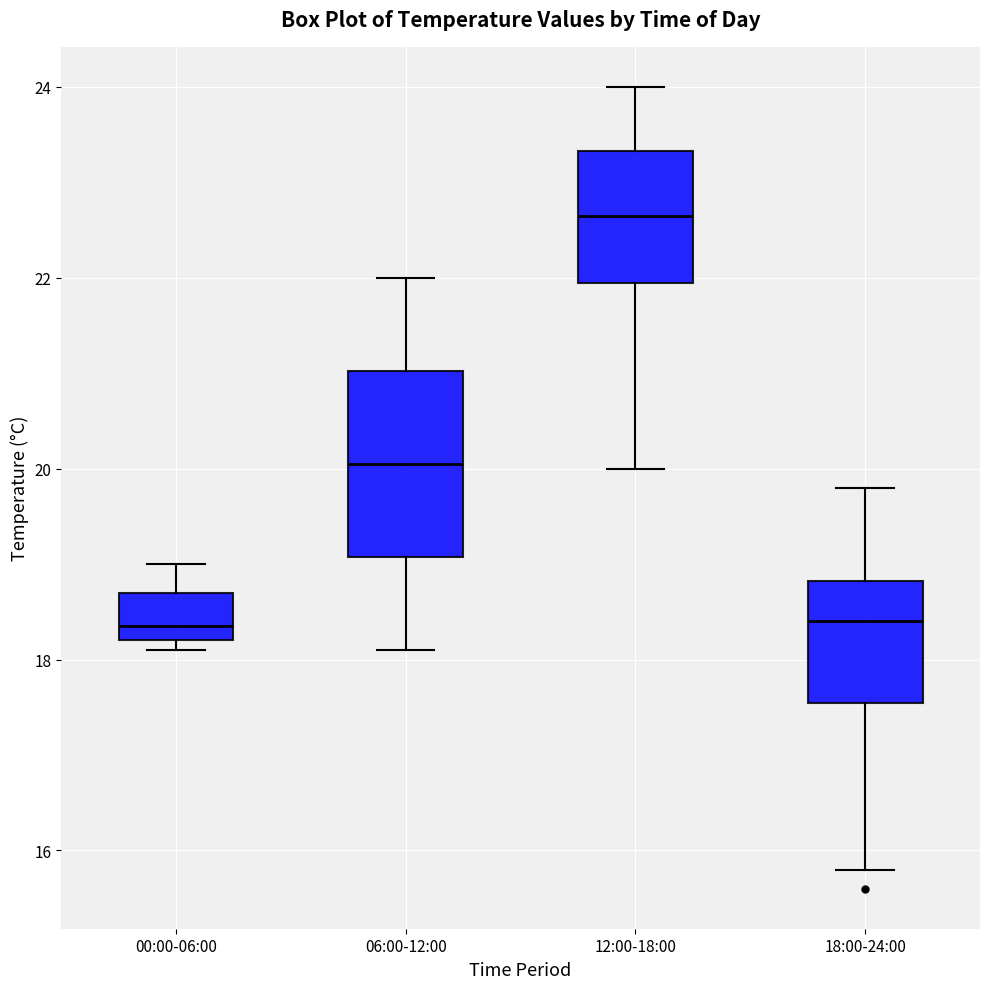

Where is the lower edge of the box for 00:00-06:00 on the y-axis? The values are not printed on the chart, so give them approximately, as read against the axis.

18.2